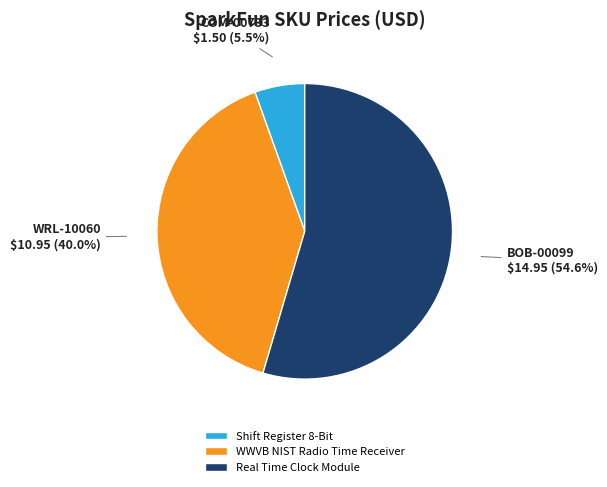

To the nearest percent, what is the average slice percentage?

33%